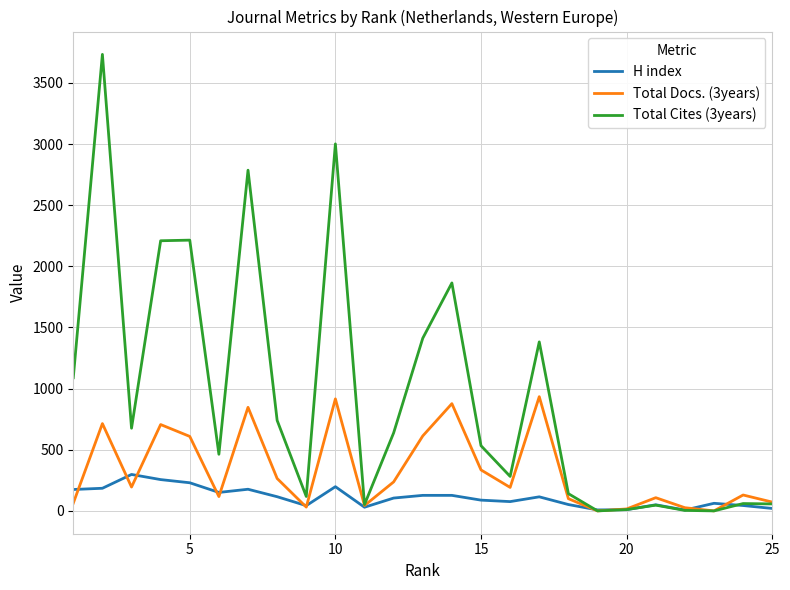

What is the highest value of the H index series?

298